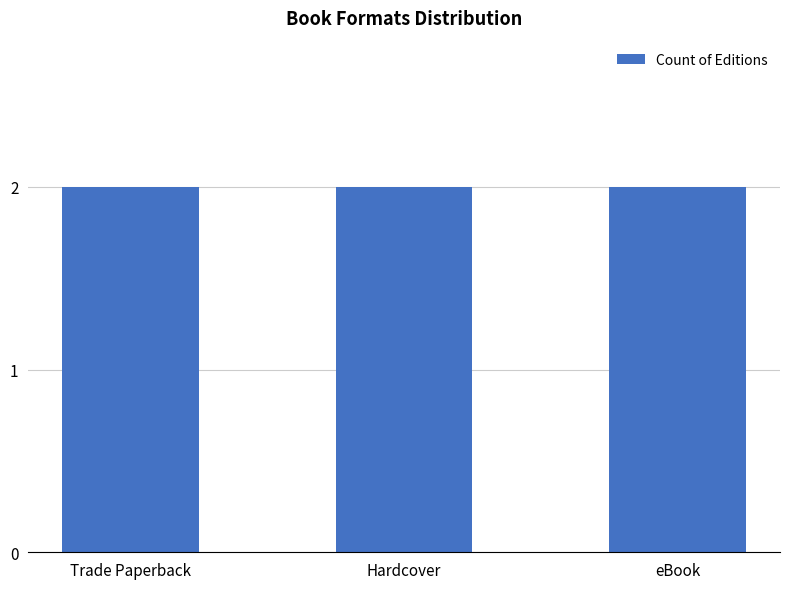

How many distinct data groups are displayed?

1